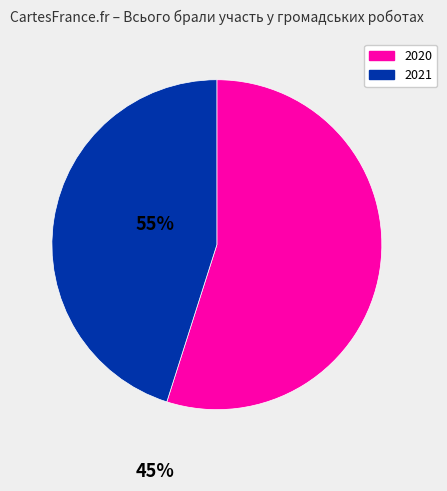

Is there a majority slice in this chart?

Yes